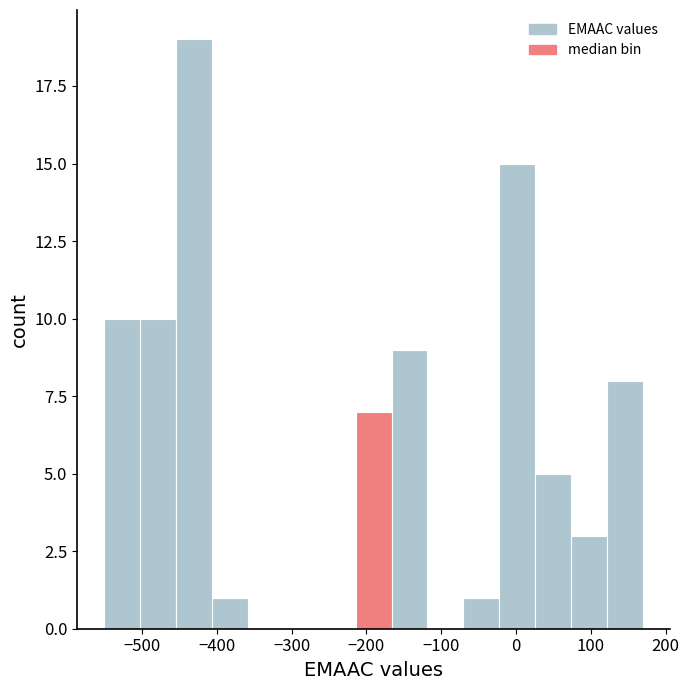

Reading left to right, list every bar in this chart as the range it spans on the x-axis followed by its height. Neither the bar edges nor the heights are printed on the chart, so give them approximately, as read against the axes.

-550 to -500: 10
-500 to -450: 10
-450 to -410: 19
-410 to -360: 1
-360 to -310: 0
-310 to -260: 0
-260 to -210: 0
-210 to -170: 7
-170 to -120: 9
-120 to -70: 0
-70 to -20: 1
-20 to 30: 15
30 to 70: 5
70 to 120: 3
120 to 170: 8